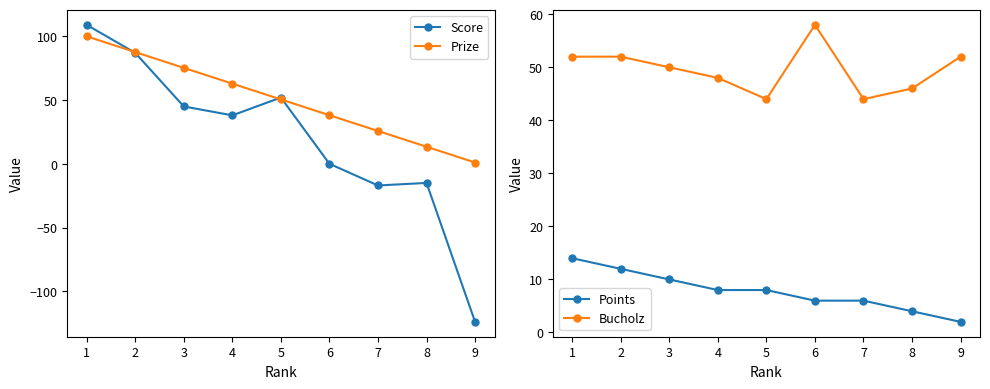

What is the maximum value for Prize?

100.0